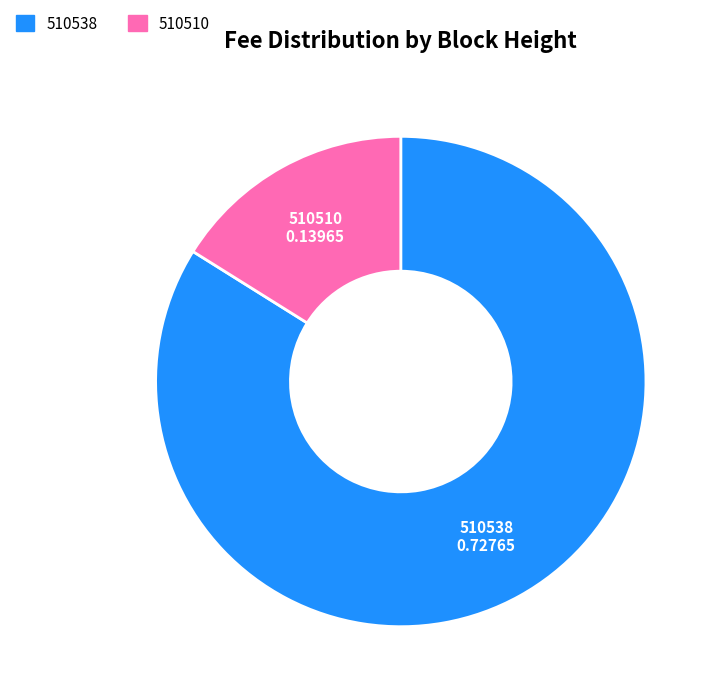

The 510510 slice represents 16% of the pie. True or false?

True